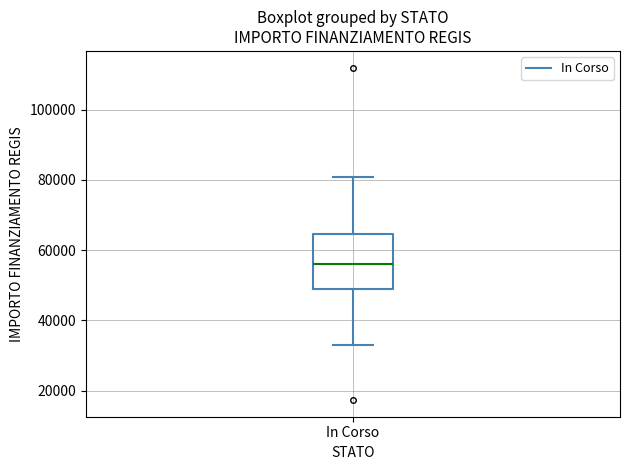

Transcribe this box plot: give where the median line is, the range the box spans, and where the two whiskers end, as read against the y-axis. The values are not printed on the chart, so give them approximately, as read against the axis.

median 56000, box 50000 to 64000, whiskers 32000 to 80000